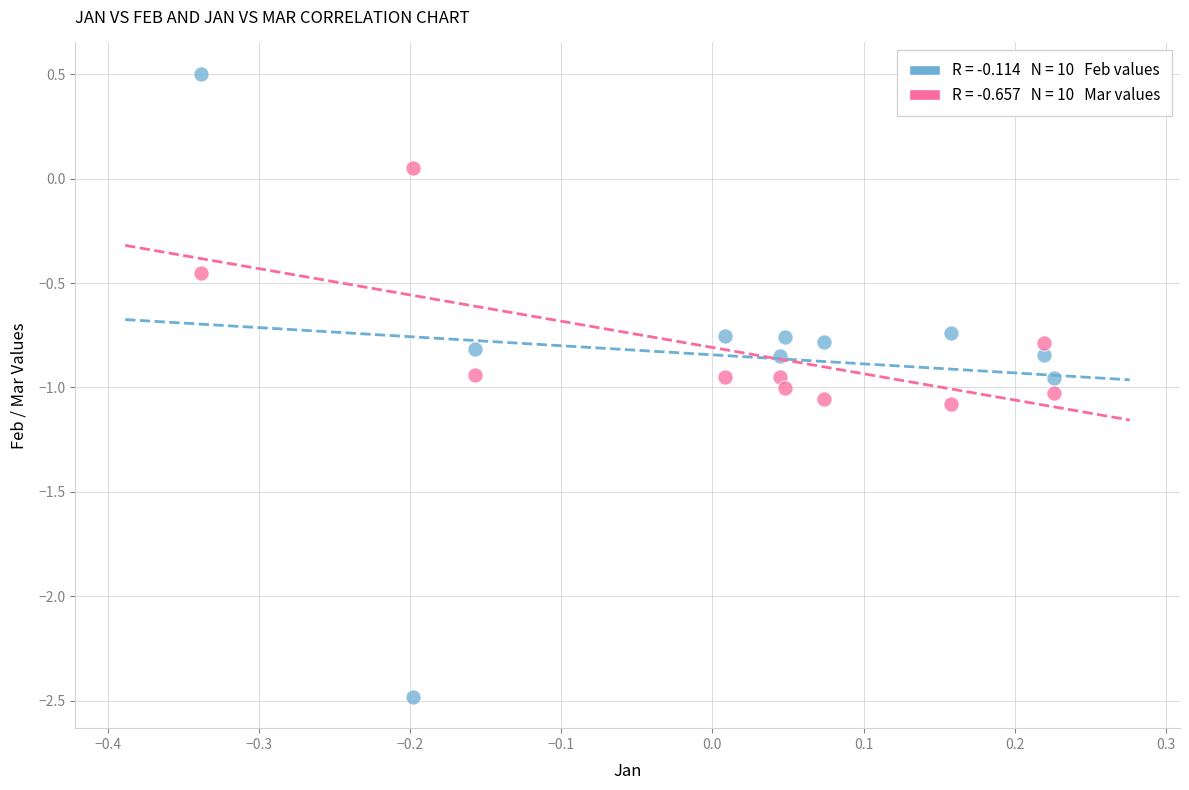

Across all data points, what is the range of X values (max minus min)?

0.6